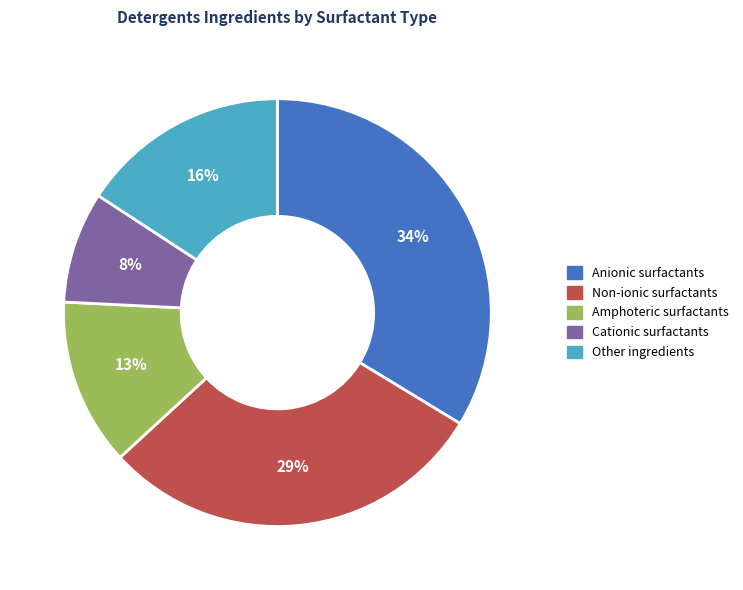

Is there a majority slice in this chart?

No